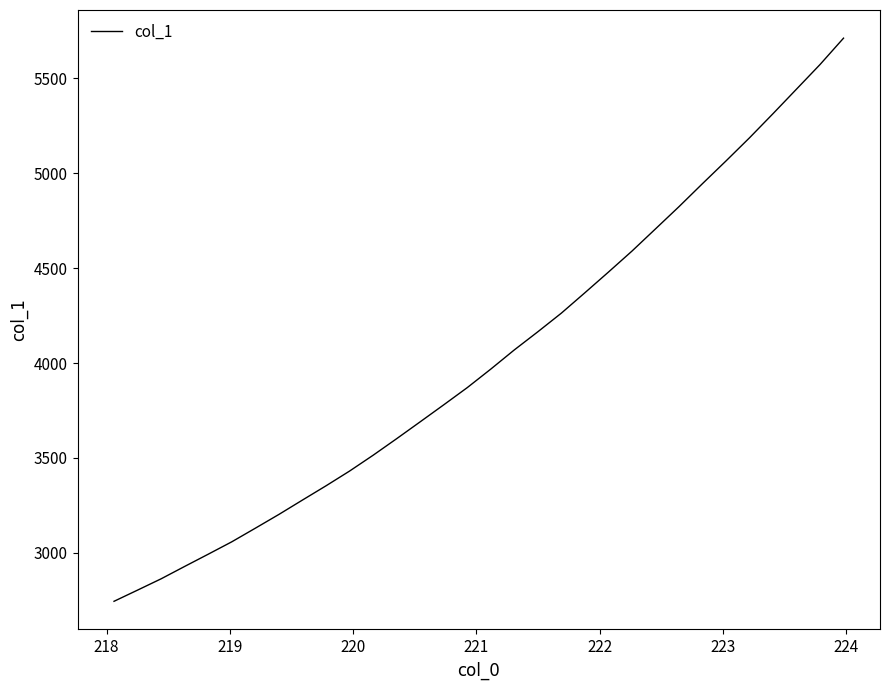

What is the maximum value shown in the chart?

5711.2